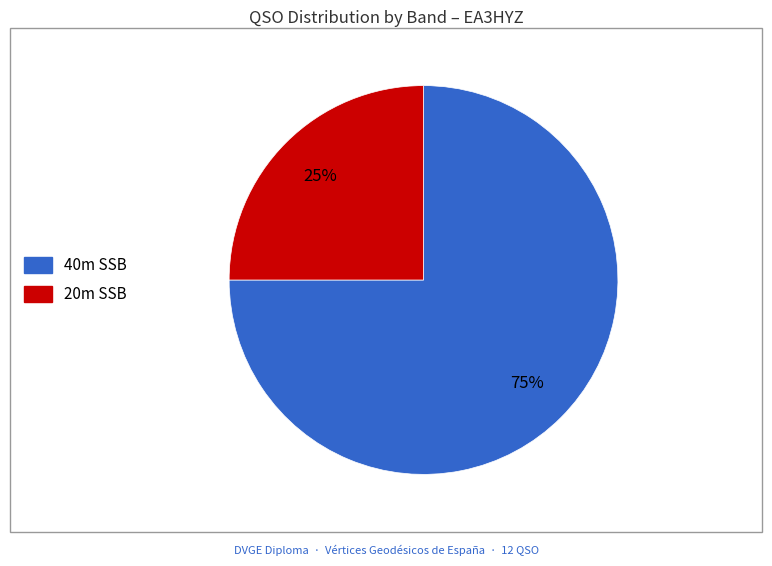

How many segments does this pie chart have?

2